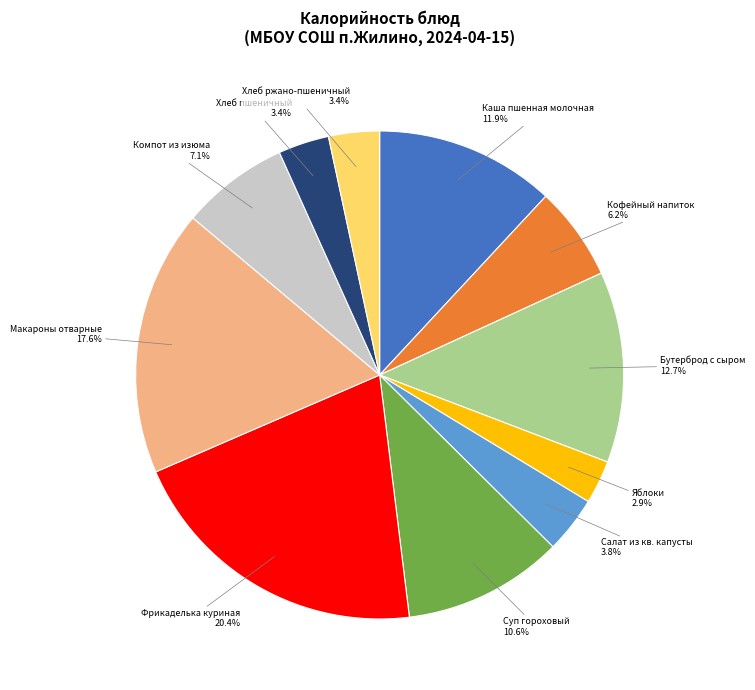

Does any single category account for the majority?

No